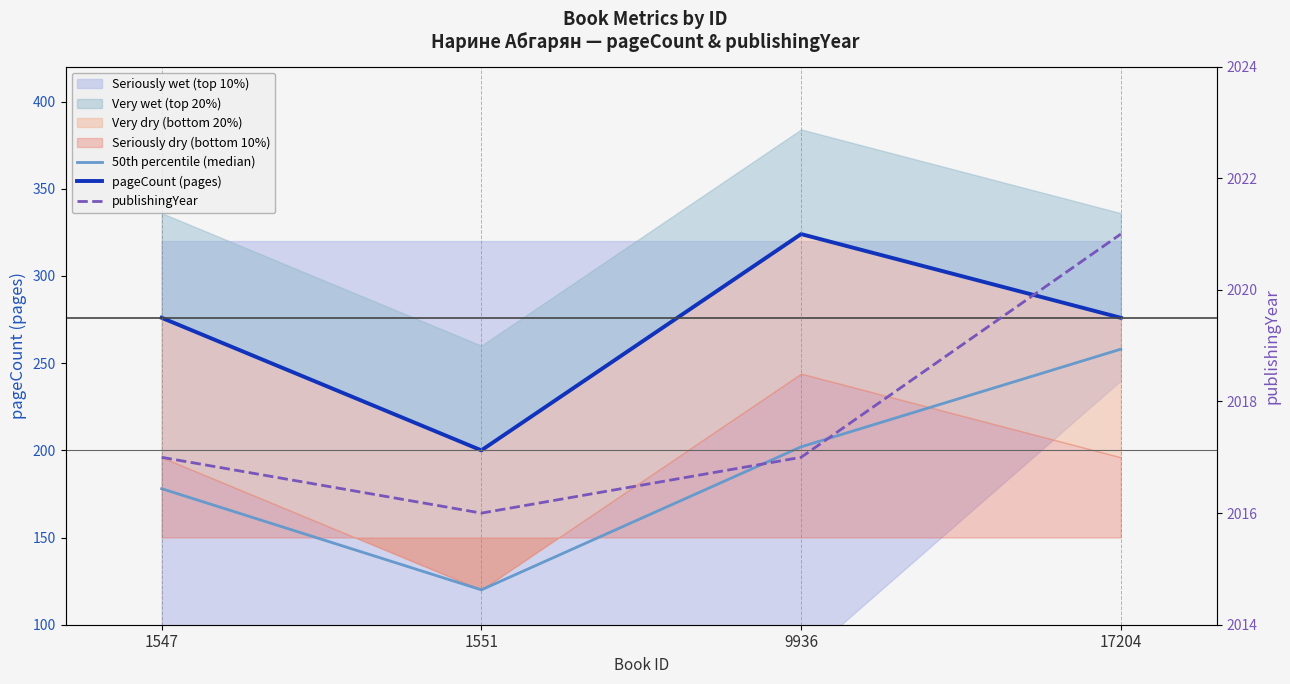

Where is publishingYear nearest to the value 2018?

1547